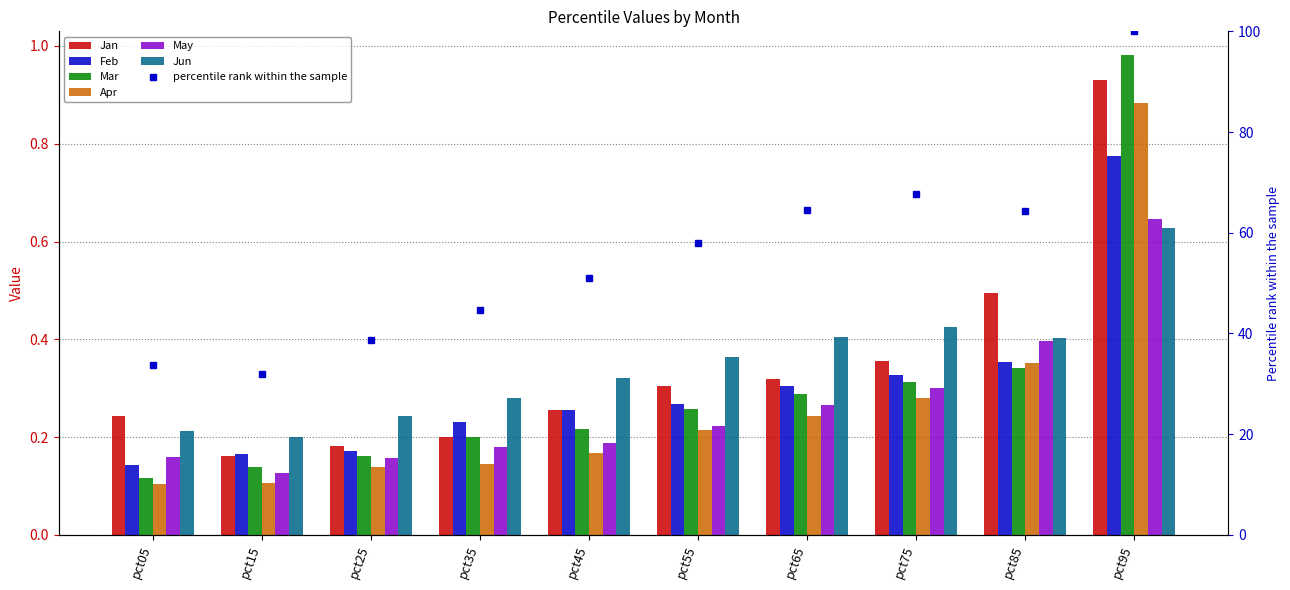

The Jun series shows 0.3 at pct05. True or false?

False